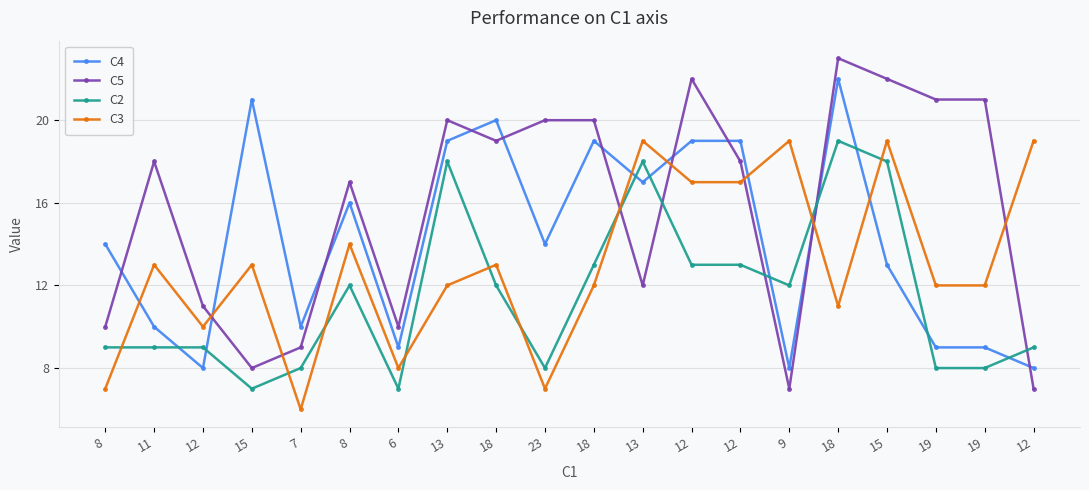

What is the smallest value displayed?

6